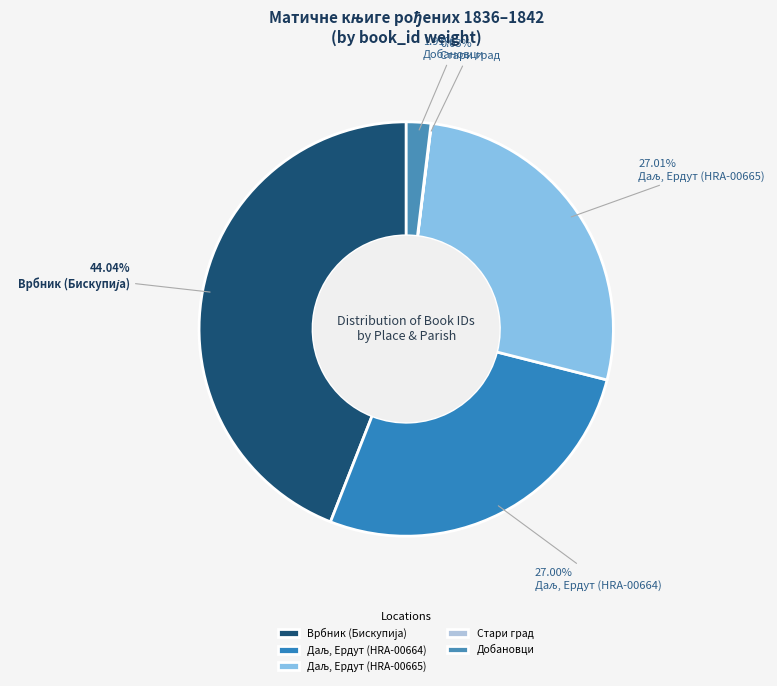

True or false: Даљ, Ердут (HRA-00664) accounts for 36% of the total.

False